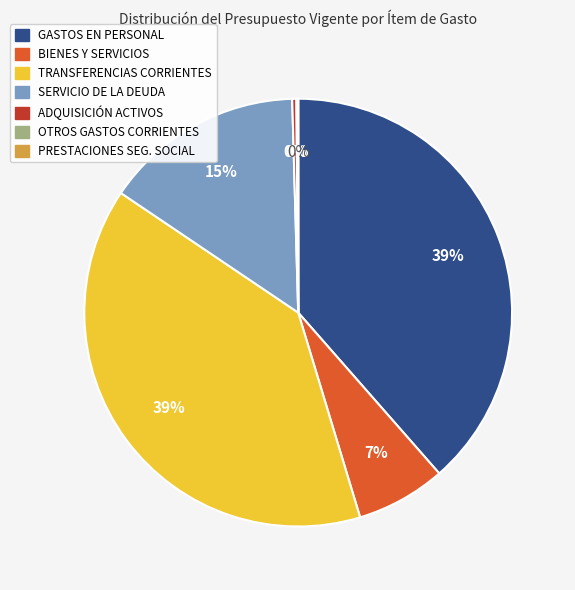

True or false: BIENES Y SERVICIOS accounts for 7% of the total.

True